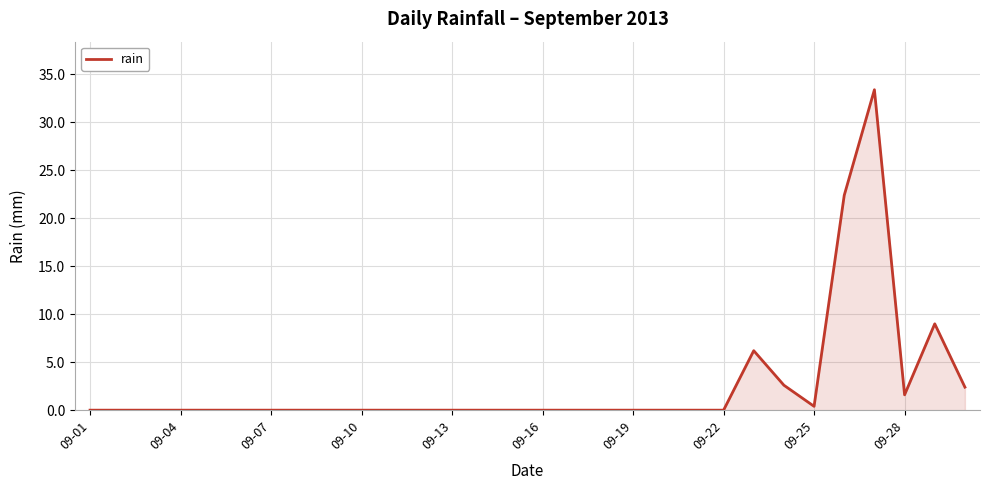

What is the difference between the maximum and minimum values?

33.4